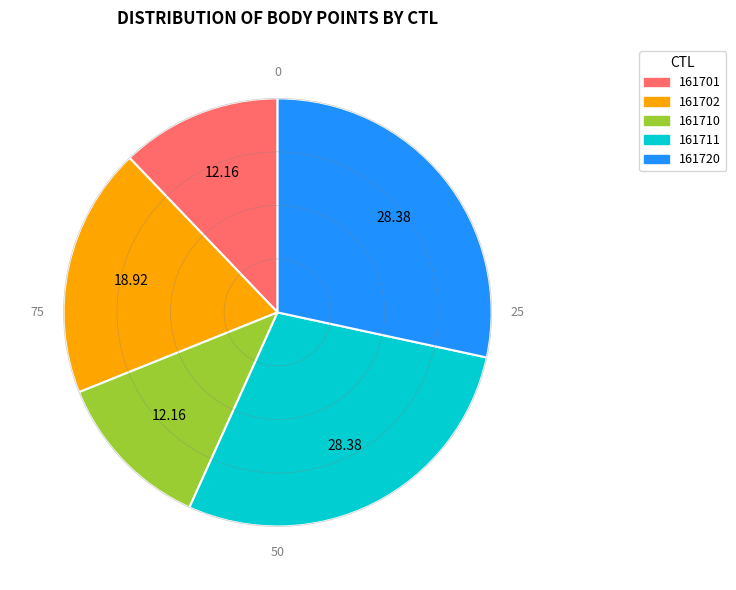

Does any single category account for the majority?

No